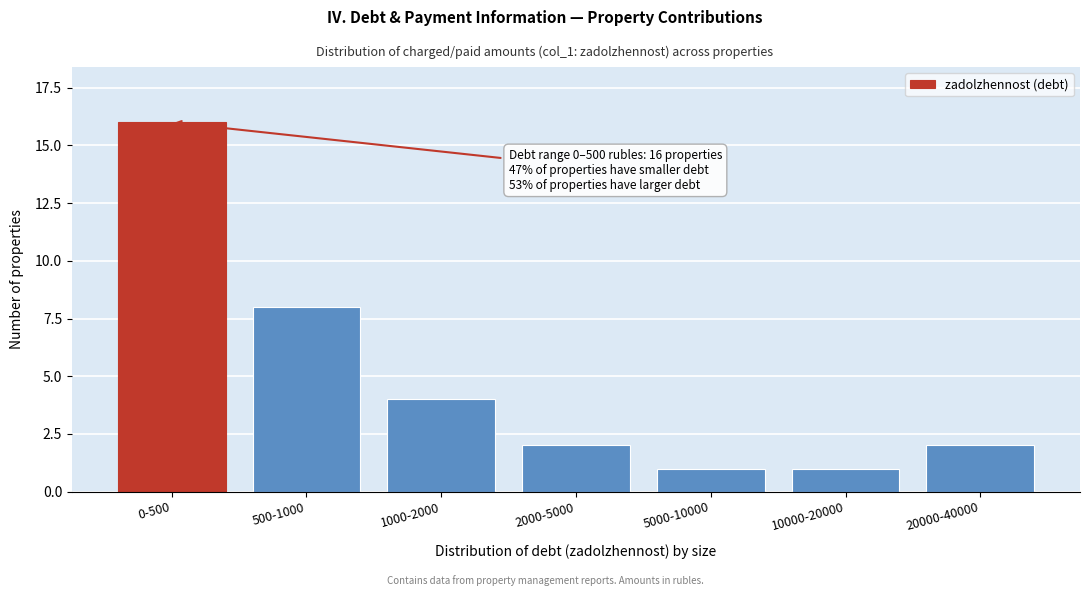

Reading left to right, transcribe all the data shown in this chart.

16	8	4	2	1	1	2